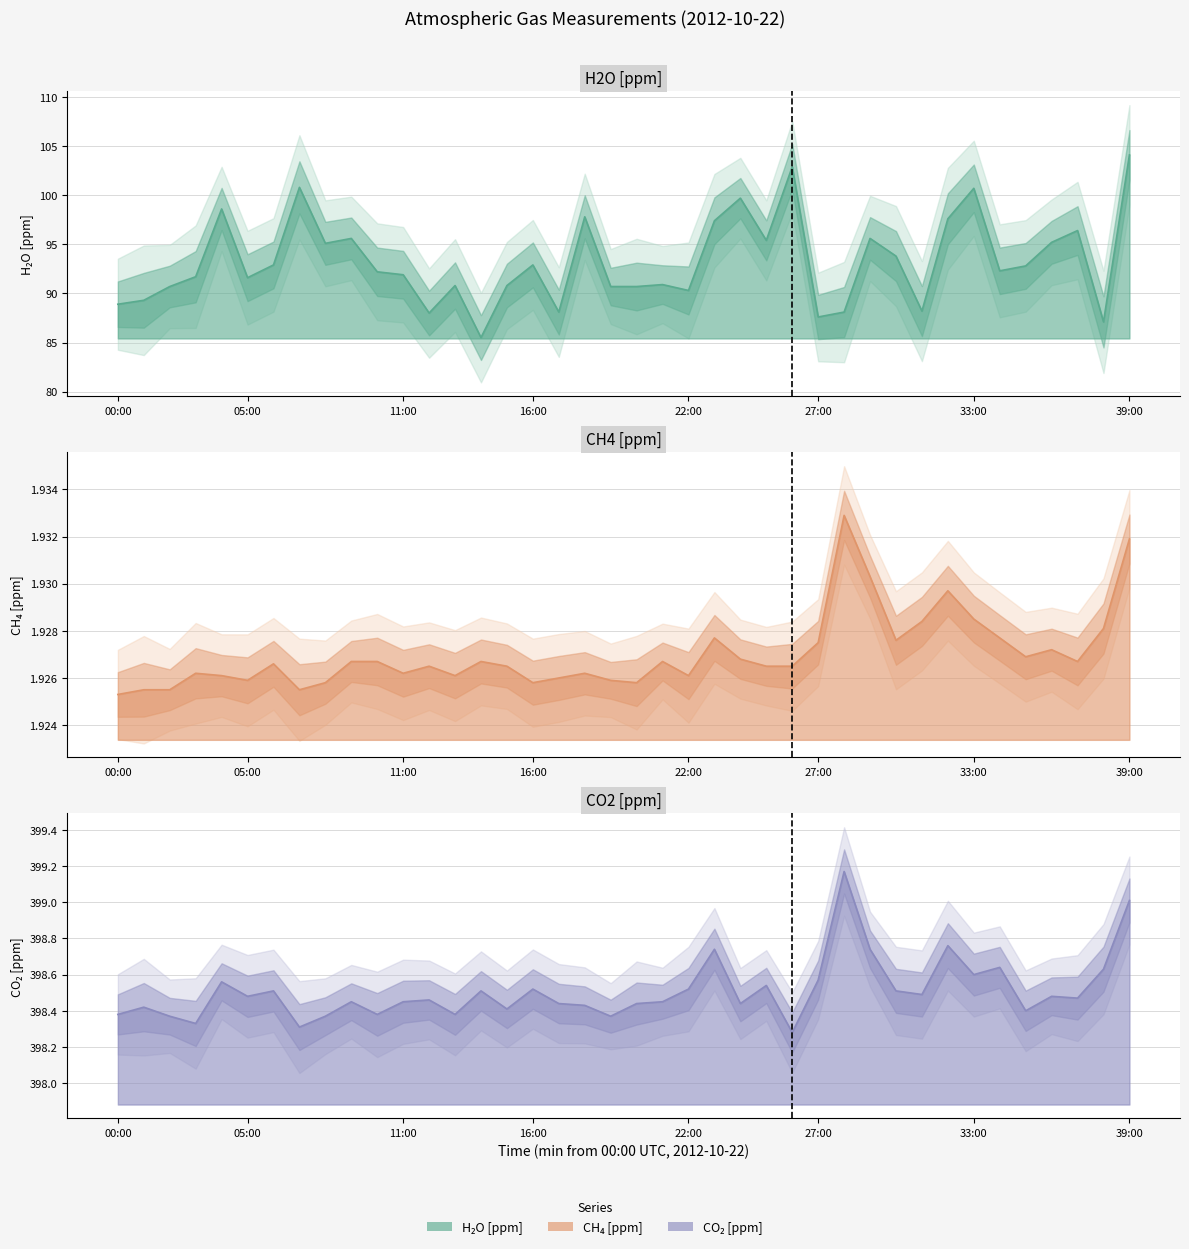

What is the value of the H2O [ppm] line point at the 18th from the left?

88.1